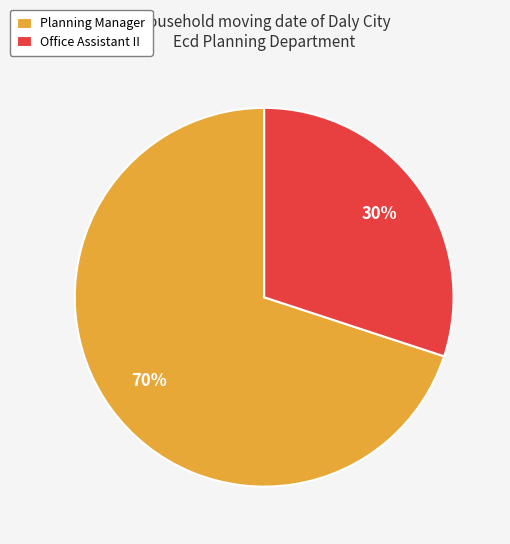

To the nearest percent, what percentage of the pie is Office Assistant II?

30%